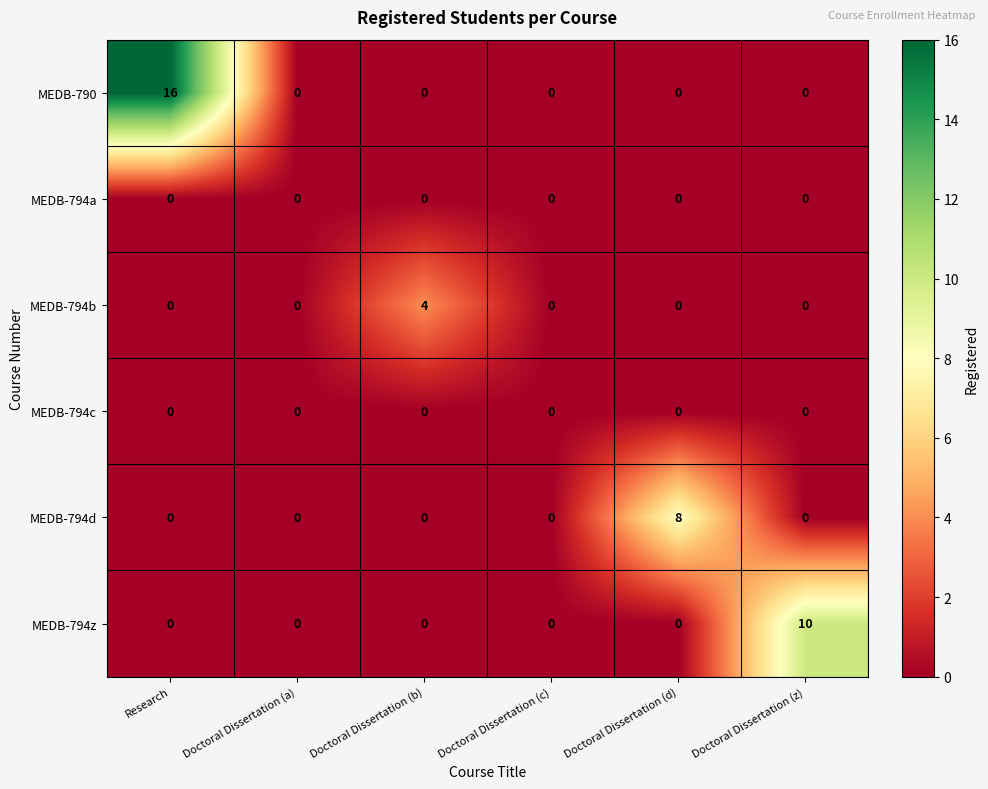

What is the sum of all MEDB-794b values?

4